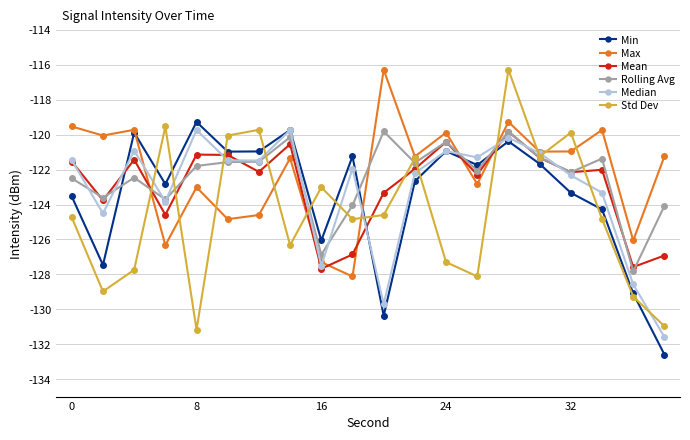

How many times do Std Dev and Min cross each other?

11